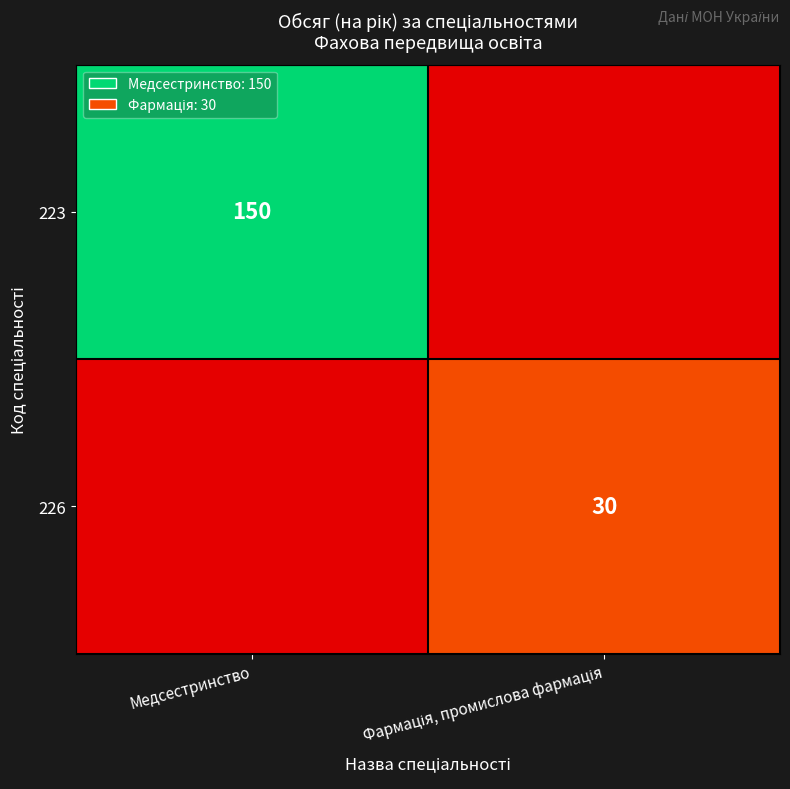

True or false: 223 has a value of 150 at Медсестринство.

True